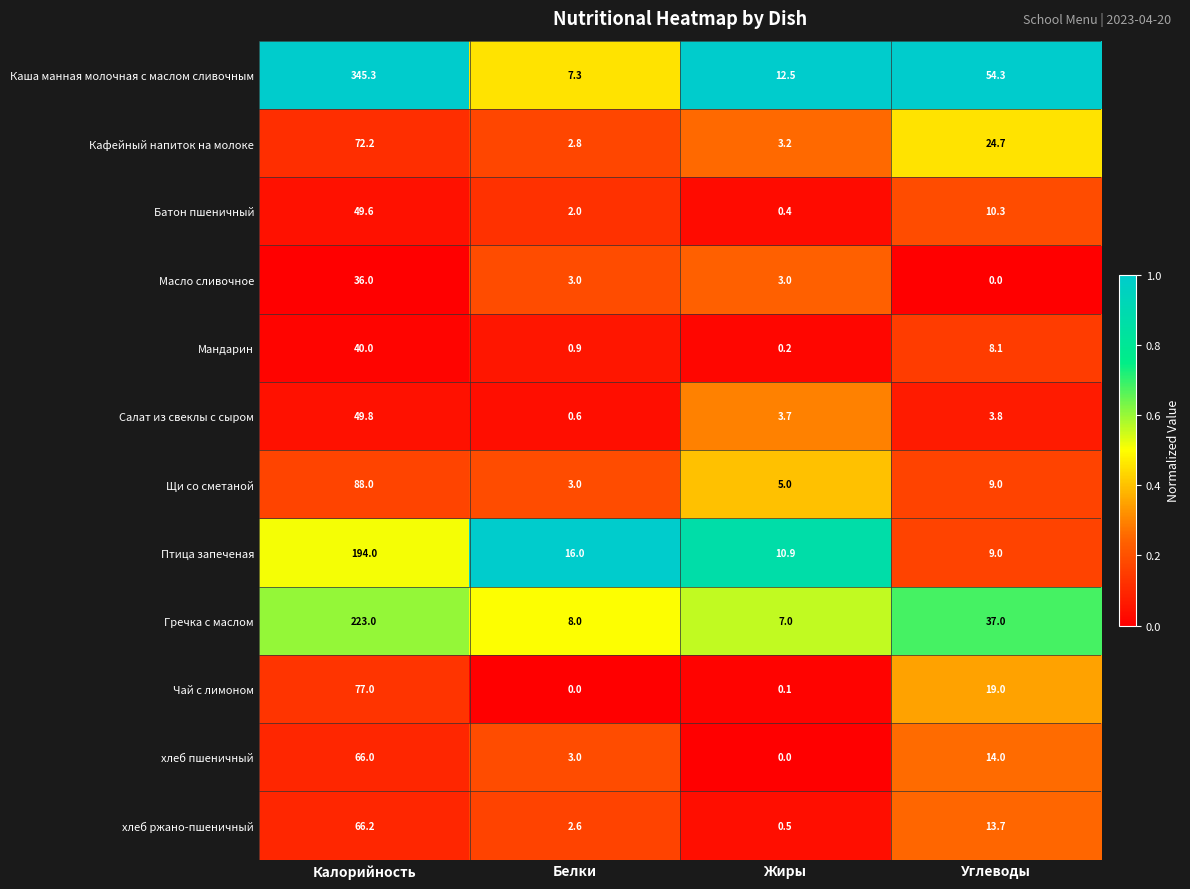

List the series in order of their peak value, highest first.

Каша манная молочная с маслом сливочным, Гречка с маслом, Птица запеченая, Щи со сметаной, Чай с лимоном, Кафейный напиток на молоке, хлеб ржано-пшеничный, хлеб пшеничный, Салат из свеклы с сыром, Батон пшеничный, Мандарин, Масло сливочное